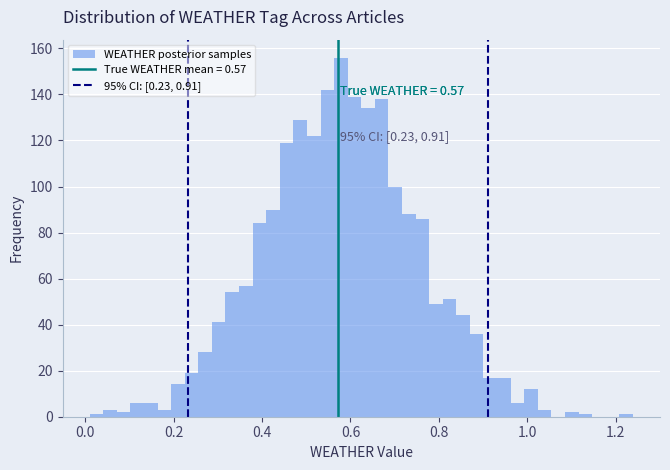

Read against the x-axis, roughly where is the centre of the tallest bar?

0.58